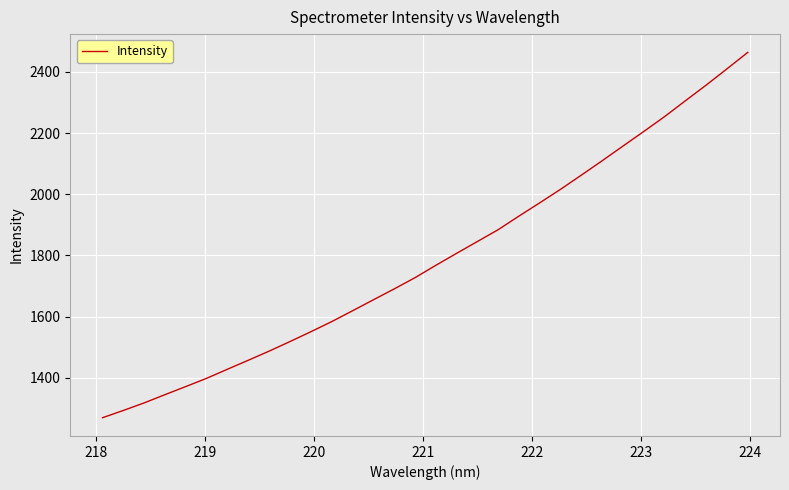

What is the greatest value displayed?

2463.7